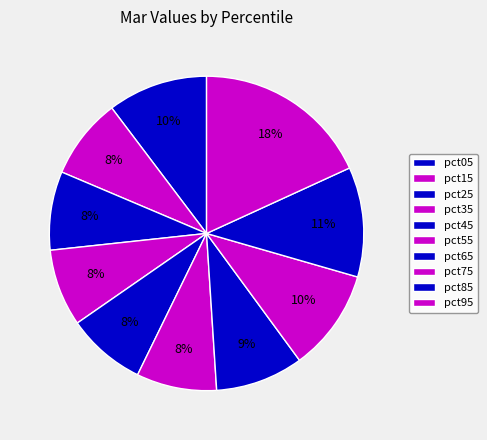

How many slices are in this pie chart?

10